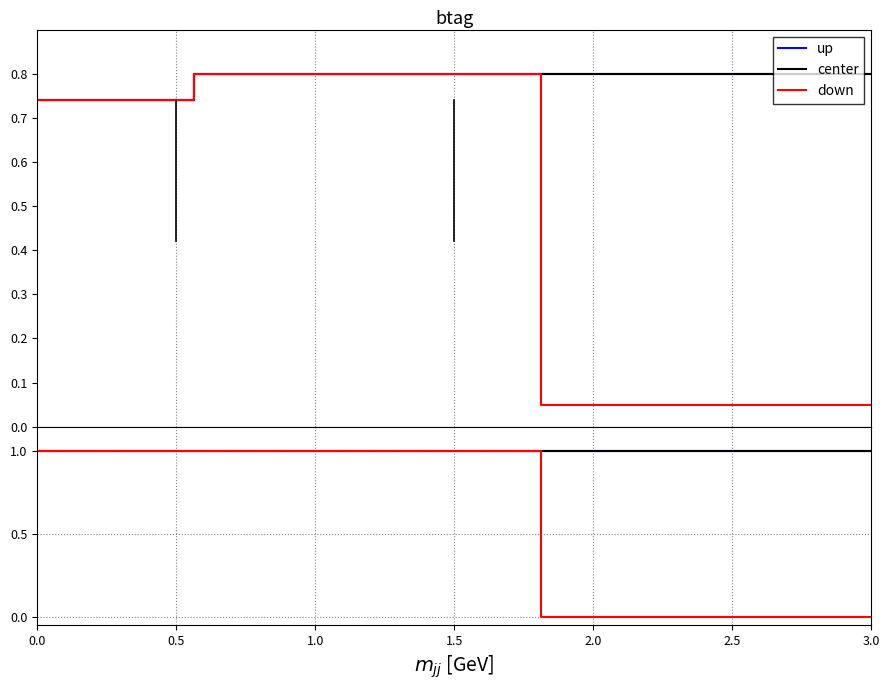

At how many categories does at least one series exceed 0?

32